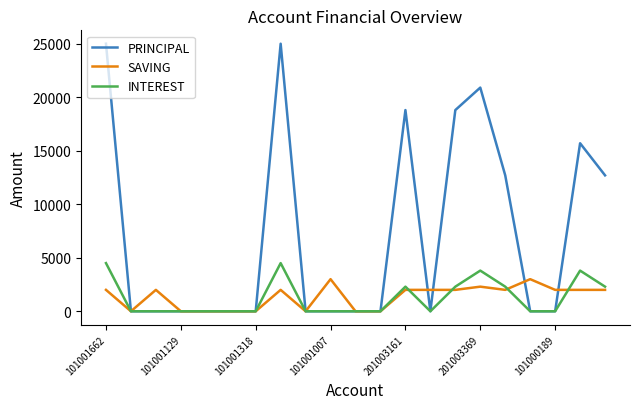

Which series has the largest total across all categories?

PRINCIPAL